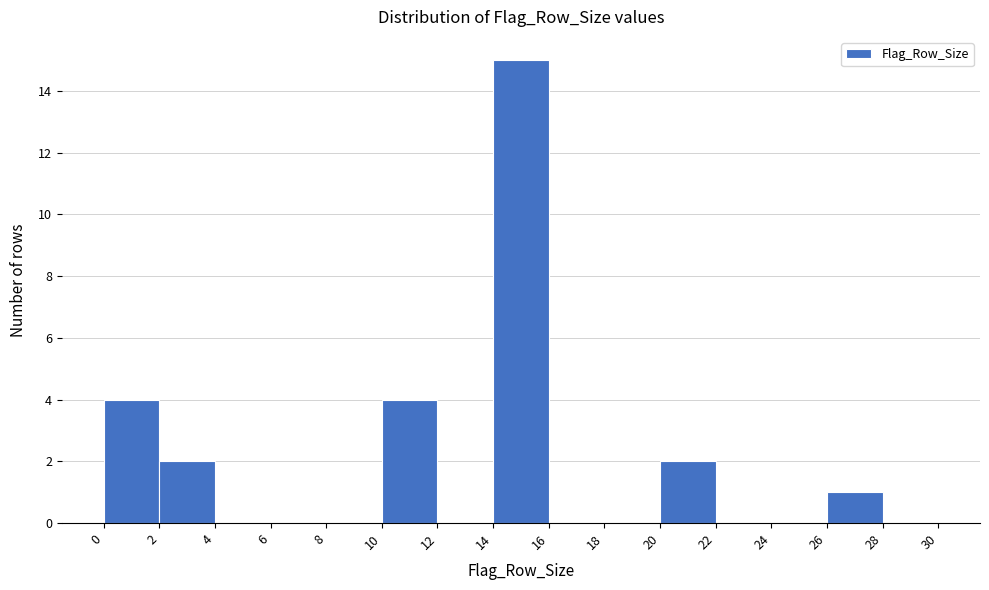

Which range on the x-axis has the tallest bar?

14 to 16